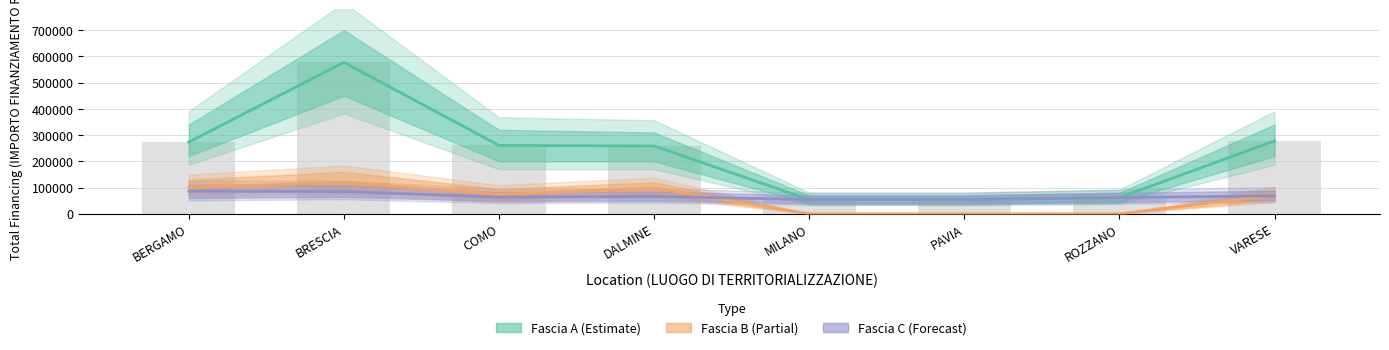

Which series has the largest range (max minus min)?

Fascia A